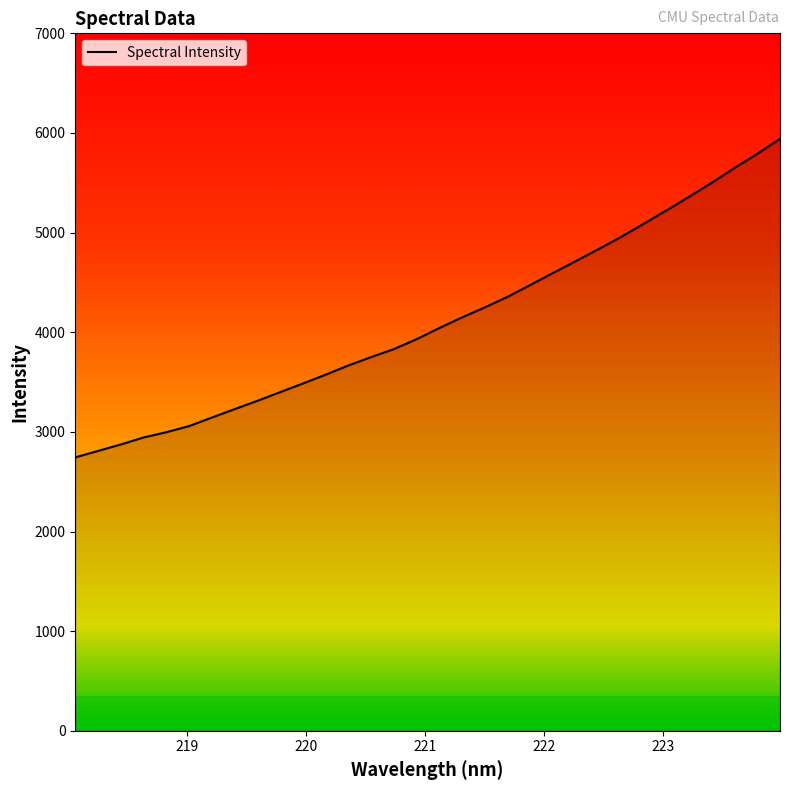

What is the difference between the maximum and minimum values?

3196.8